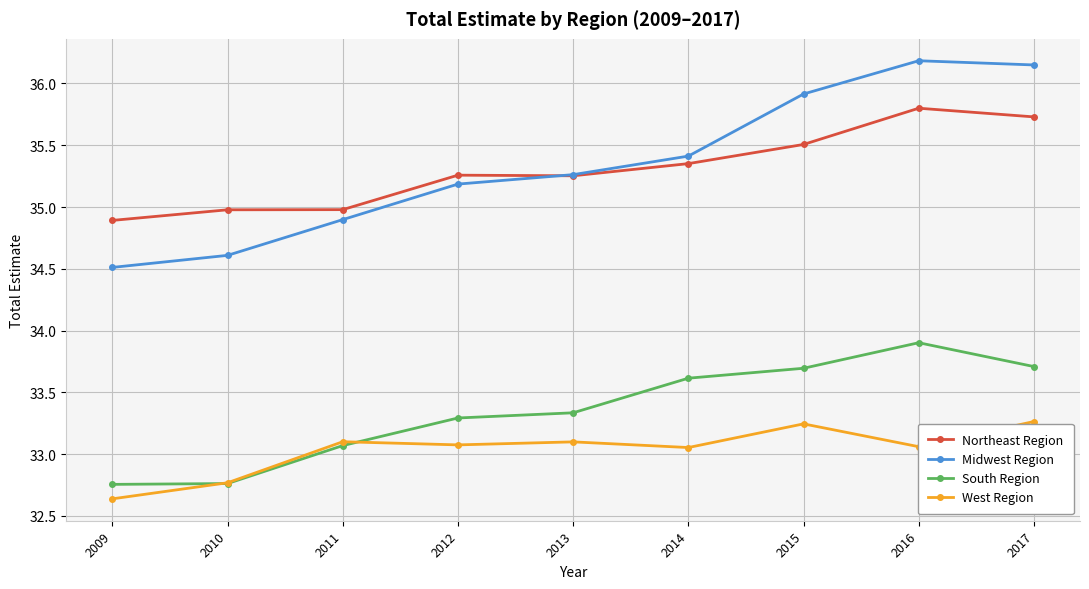

At how many categories does at least one series exceed 33?

9